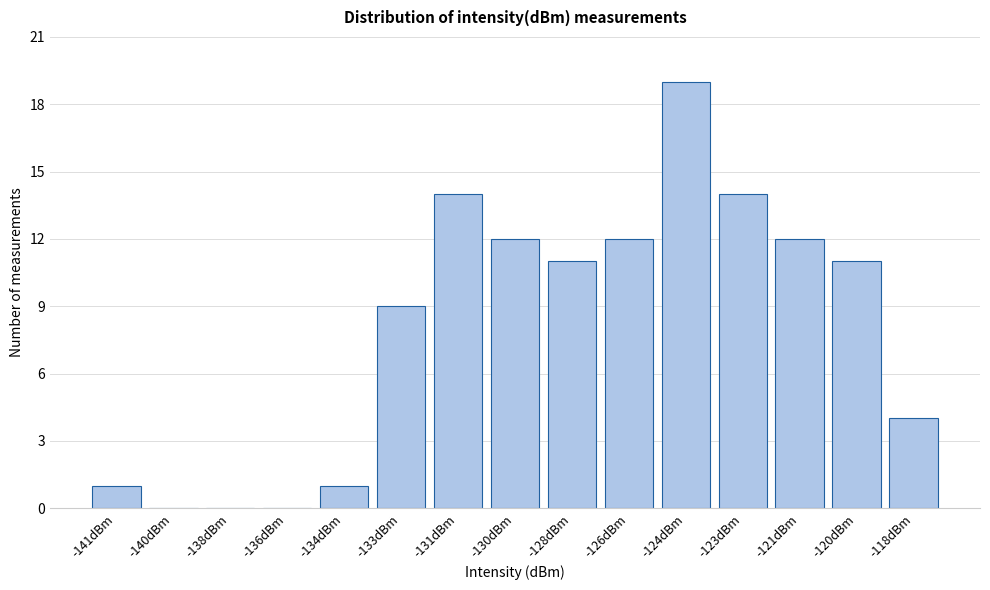

Reading left to right, transcribe all the data shown in this chart.

-141dBm=1	-140dBm=0	-138dBm=0	-136dBm=0	-134dBm=1	-133dBm=9	-131dBm=14	-130dBm=12	-128dBm=11	-126dBm=12	-124dBm=19	-123dBm=14	-121dBm=12	-120dBm=11	-118dBm=4